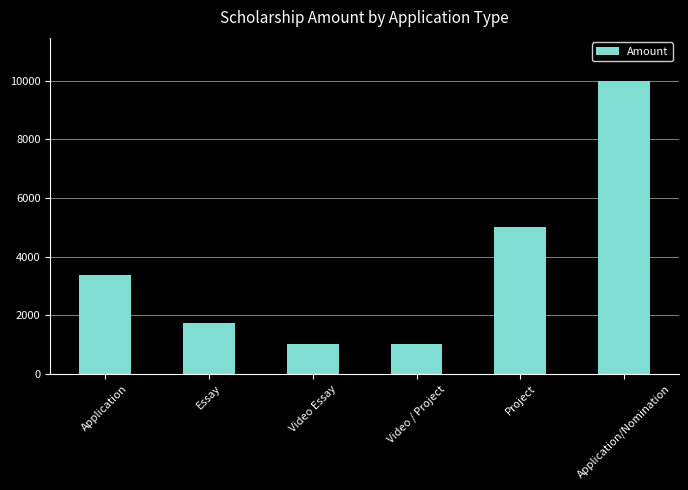

What is the greatest value displayed?

10000